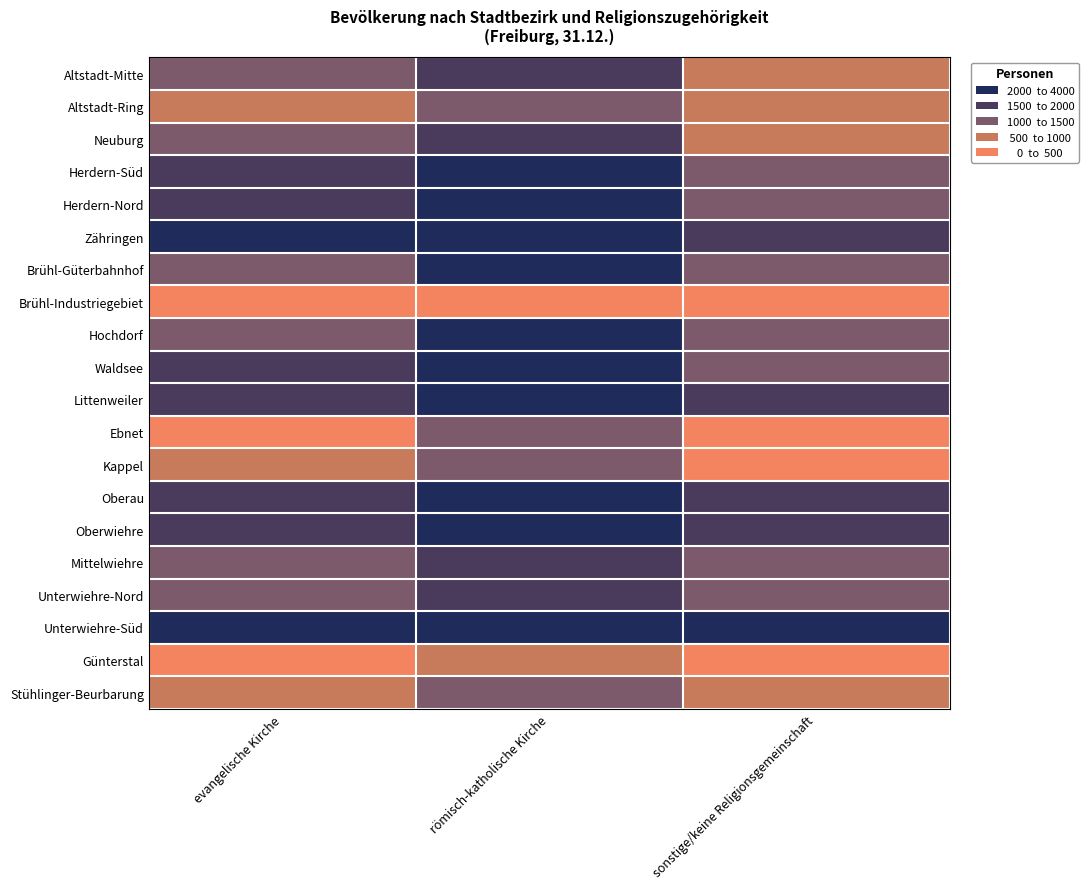

At how many categories does at least one series exceed 311?

3